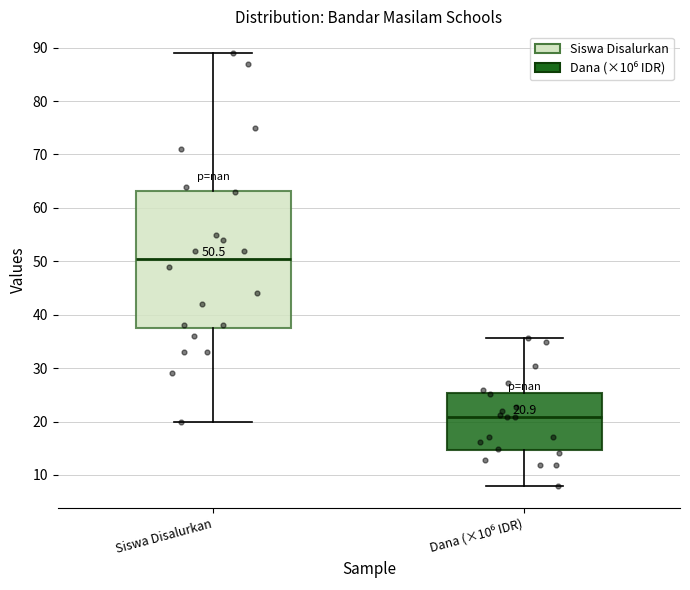

Which box has the lowest median line?

Dana (×10⁶ IDR)